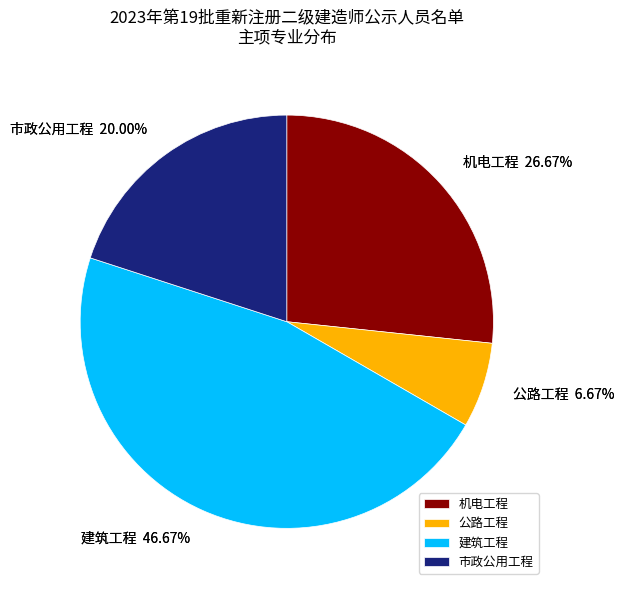

True or false: 公路工程 accounts for 7% of the total.

True